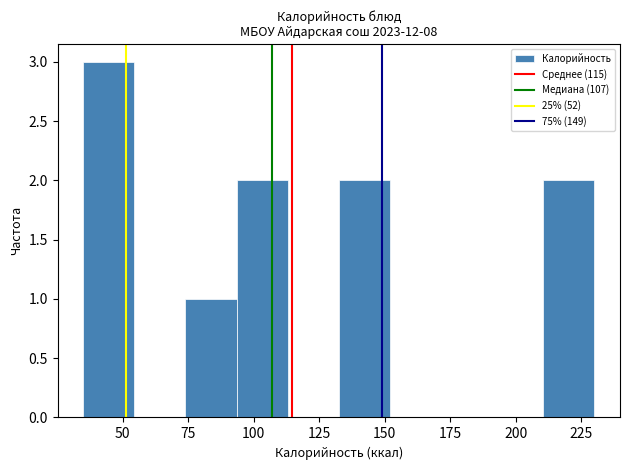

Read against the x-axis, roughly where is the centre of the tallest bar?

45